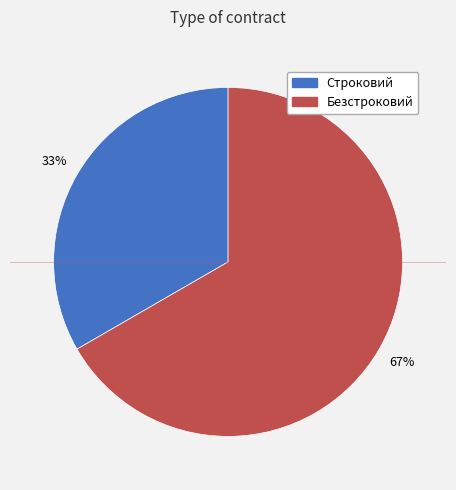

What is the ratio of the value at Строковий to the value at Безстроковий?

0.5